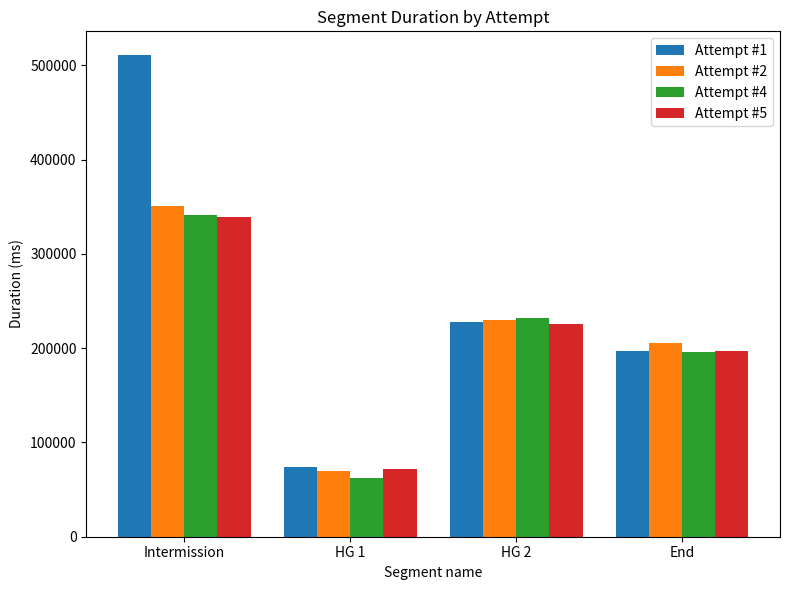

How many series are shown in this chart?

4